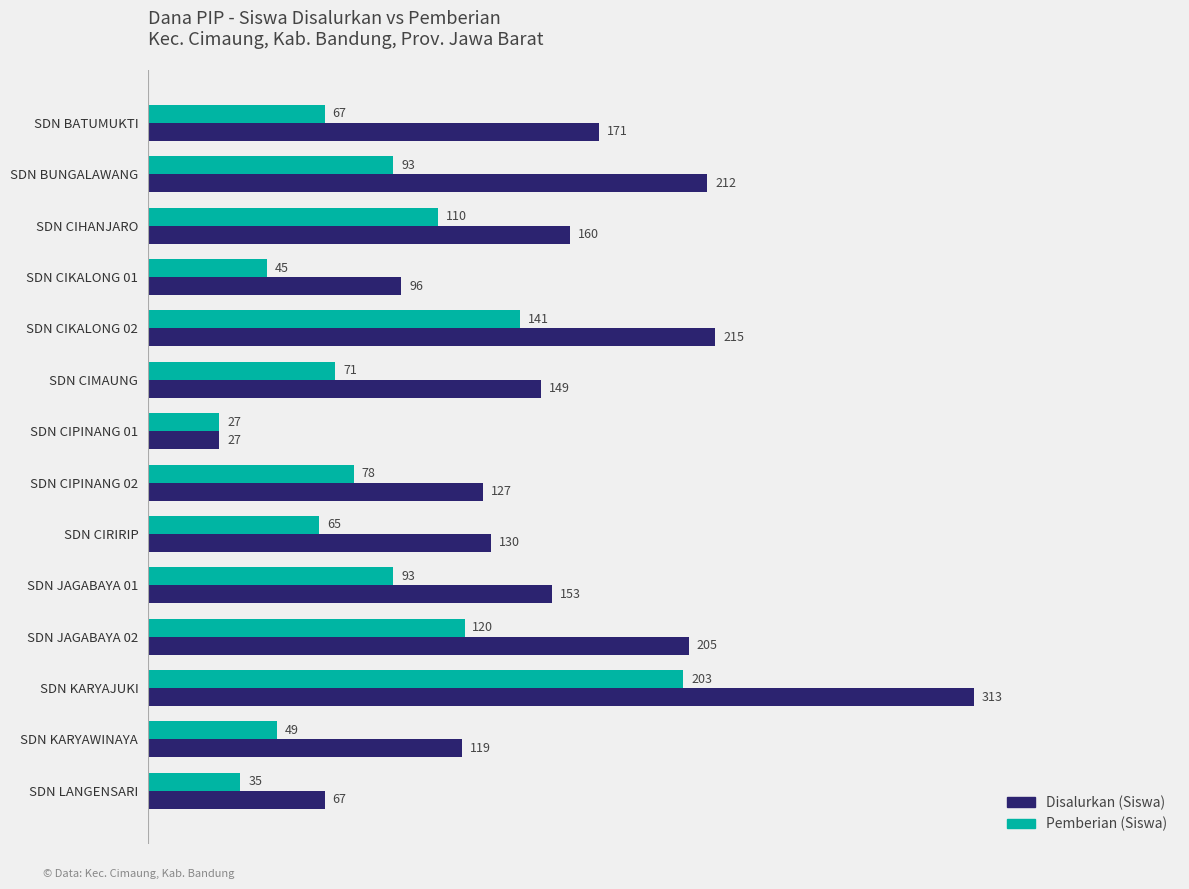

Which label corresponds to the smallest value in the chart?

SDN CIPINANG 01